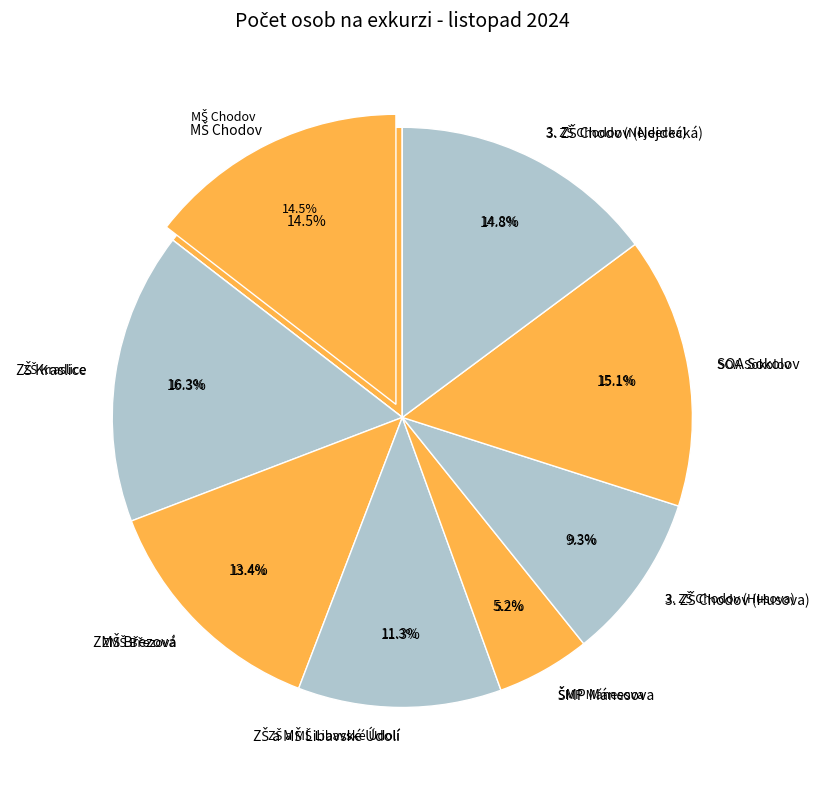

To the nearest percent, what percentage of the pie is 3. ZŠ Chodov (Nejdecká)?

15%